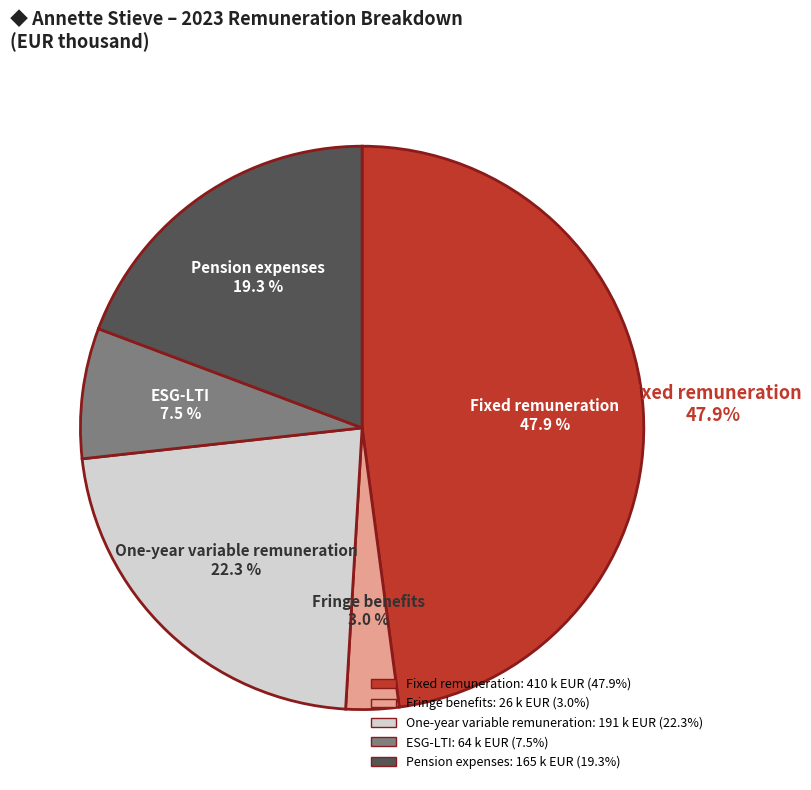

True or false: Pension expenses accounts for 6% of the total.

False